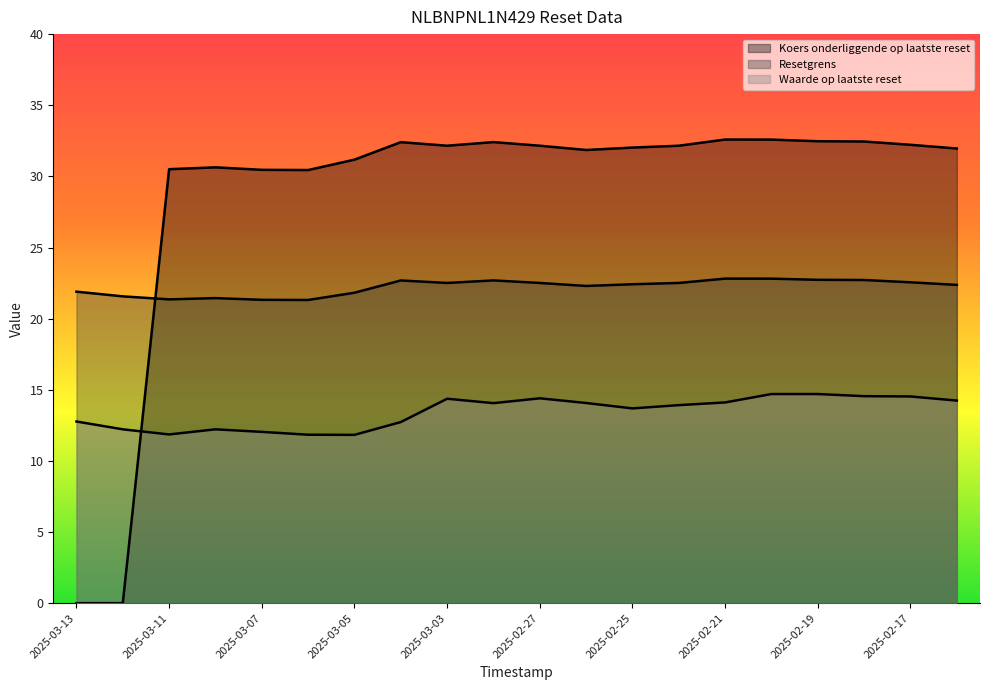

What is the highest value of the Resetgrens series?

22.8